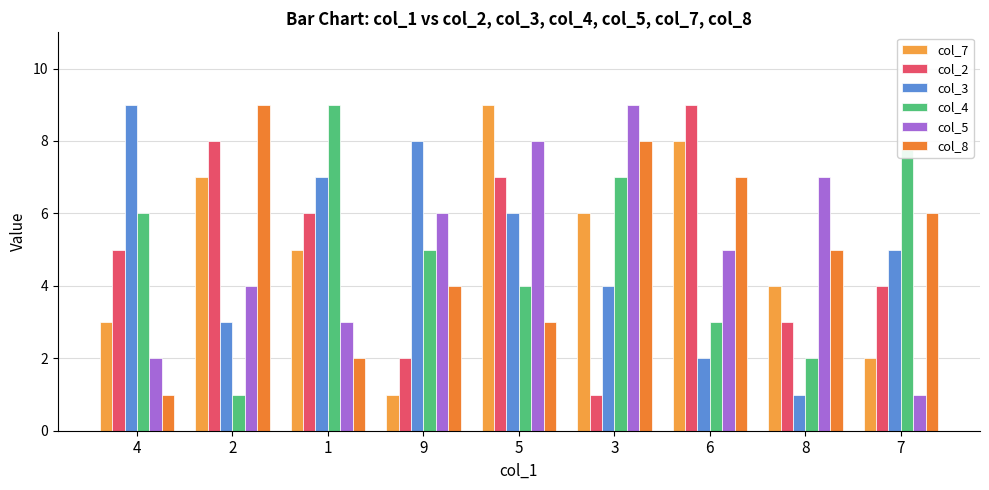

Rank the series at 6 from lowest to highest value.

col_3, col_4, col_5, col_8, col_7, col_2